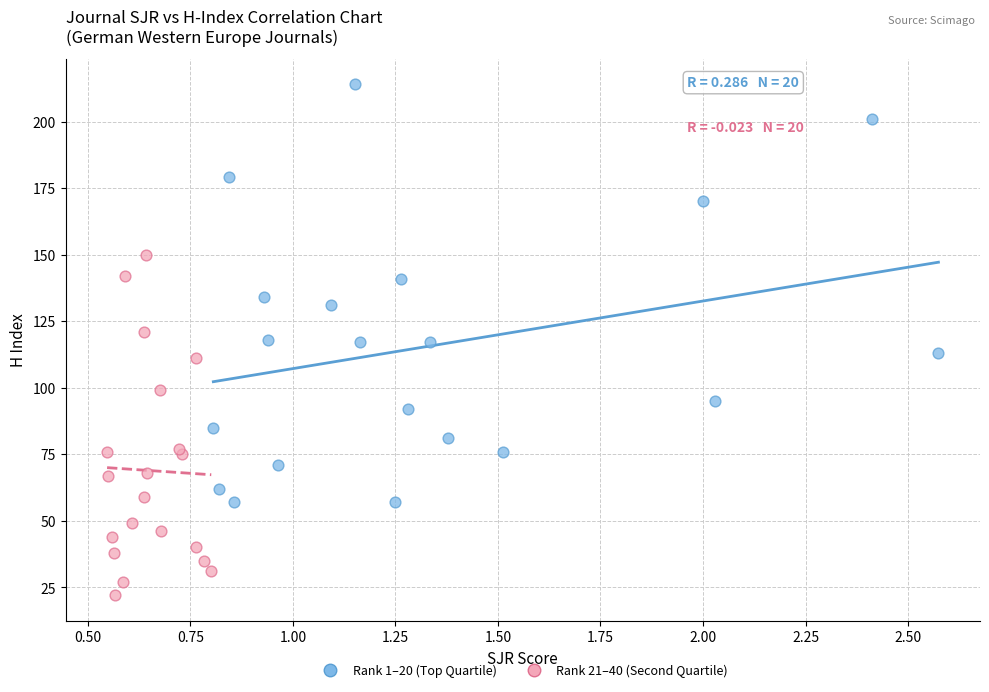

What are all the series names shown in the legend?

Rank 1–20 (Top Quartile), Rank 21–40 (Second Quartile)